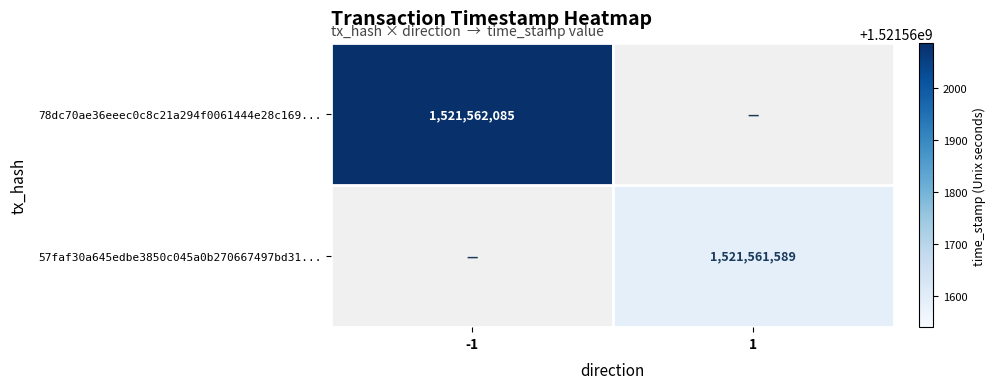

Rank the series by their average value, from highest to lowest.

78dc70ae36eeec0c8c21a294f0061444e28c169, 57faf30a645edbe3850c045a0b270667497bd31